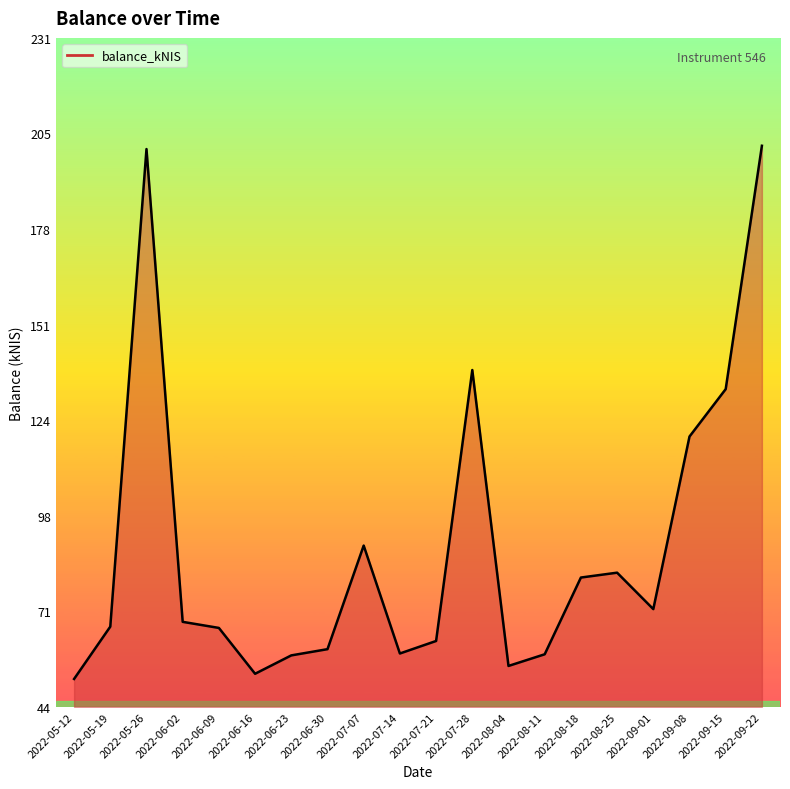

Is it true that the value at 2022-06-30 is 34.7?

False